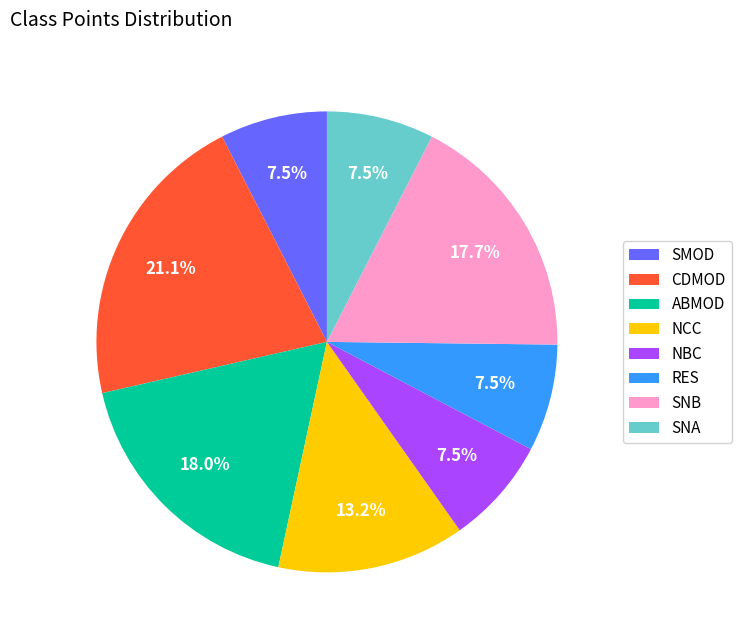

To the nearest percent, what is the difference between the largest and smallest slice percentages?

14%